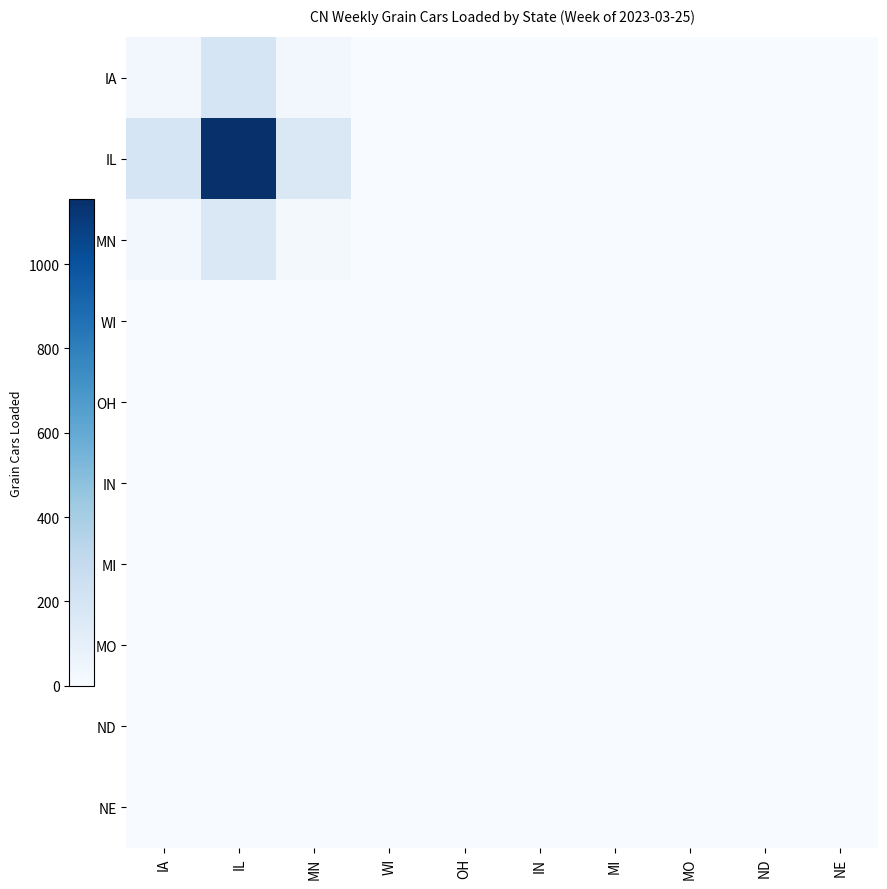

Reading right to left, what are all the values shown in this chart?

IA: NE=0.0	ND=0.0	MO=0.0	MI=0.0	IN=0.0	OH=0.0	WI=0.0	MN=28.7	IL=195.1	IA=33.0
IL: NE=0.0	ND=0.0	MO=0.0	MI=0.0	IN=0.0	OH=0.0	WI=0.0	MN=169.8	IL=1153.0	IA=195.1
MN: NE=0.0	ND=0.0	MO=0.0	MI=0.0	IN=0.0	OH=0.0	WI=0.0	MN=25.0	IL=169.8	IA=28.7
WI: NE=0.0	ND=0.0	MO=0.0	MI=0.0	IN=0.0	OH=0.0	WI=0.0	MN=0.0	IL=0.0	IA=0.0
OH: NE=0.0	ND=0.0	MO=0.0	MI=0.0	IN=0.0	OH=0.0	WI=0.0	MN=0.0	IL=0.0	IA=0.0
IN: NE=0.0	ND=0.0	MO=0.0	MI=0.0	IN=0.0	OH=0.0	WI=0.0	MN=0.0	IL=0.0	IA=0.0
MI: NE=0.0	ND=0.0	MO=0.0	MI=0.0	IN=0.0	OH=0.0	WI=0.0	MN=0.0	IL=0.0	IA=0.0
MO: NE=0.0	ND=0.0	MO=0.0	MI=0.0	IN=0.0	OH=0.0	WI=0.0	MN=0.0	IL=0.0	IA=0.0
ND: NE=0.0	ND=0.0	MO=0.0	MI=0.0	IN=0.0	OH=0.0	WI=0.0	MN=0.0	IL=0.0	IA=0.0
NE: NE=0.0	ND=0.0	MO=0.0	MI=0.0	IN=0.0	OH=0.0	WI=0.0	MN=0.0	IL=0.0	IA=0.0